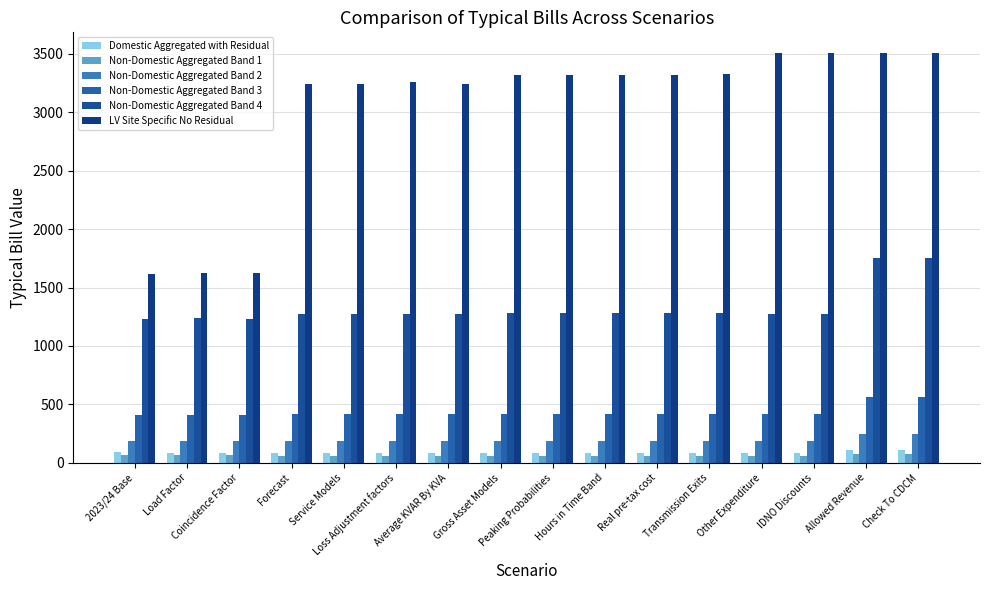

How many groups of bars are there?

16